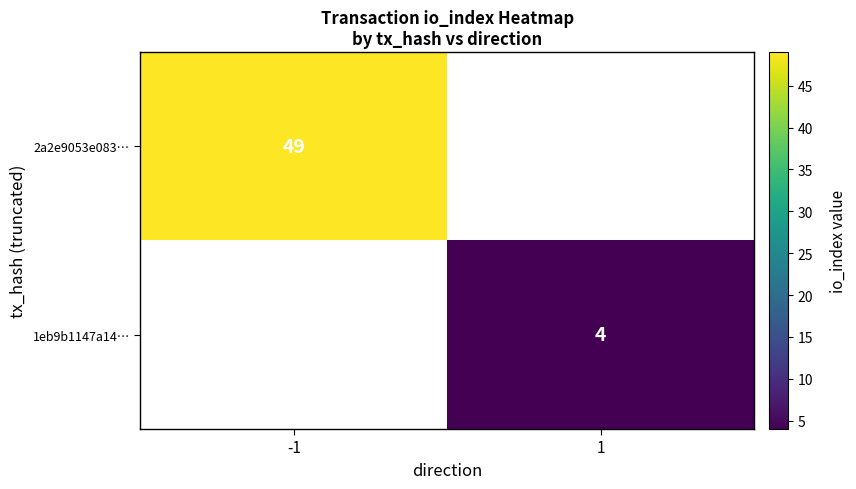

The value of 1eb9b1147a14… at 1 is 4. True or false?

True